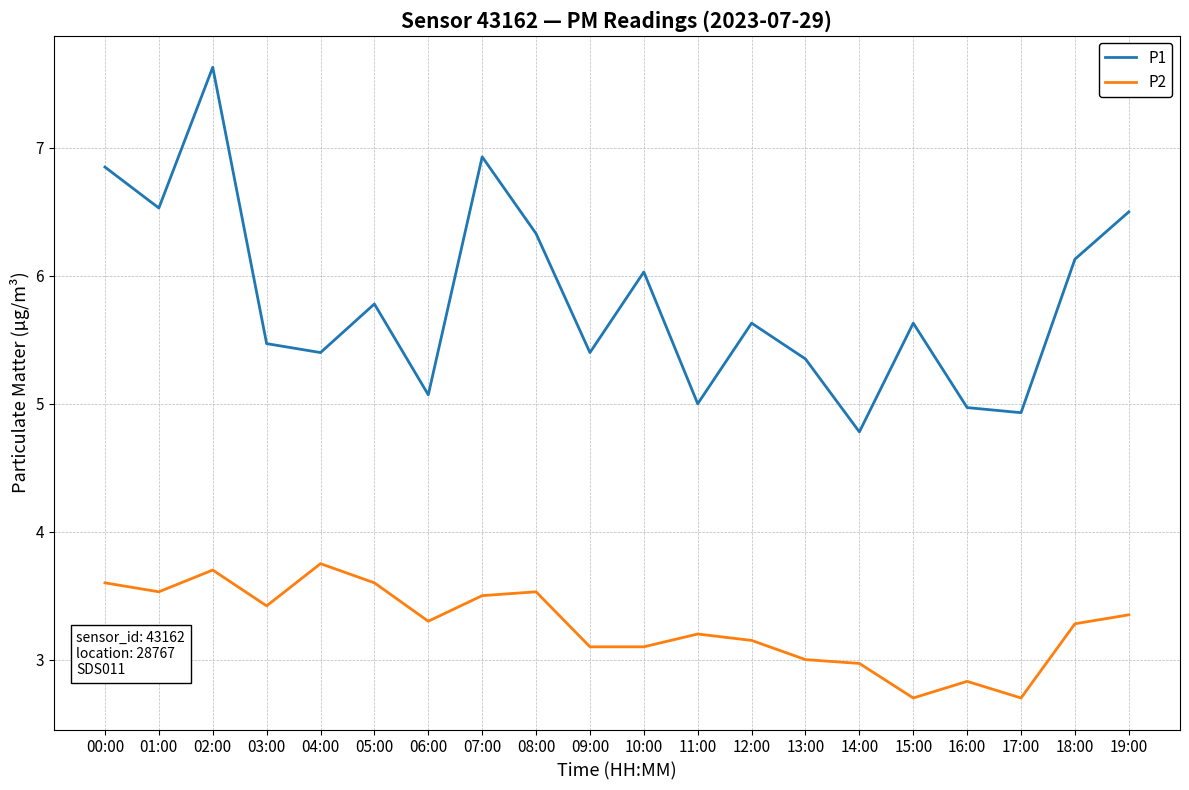

At which label is P1 closest to 6?

10:00